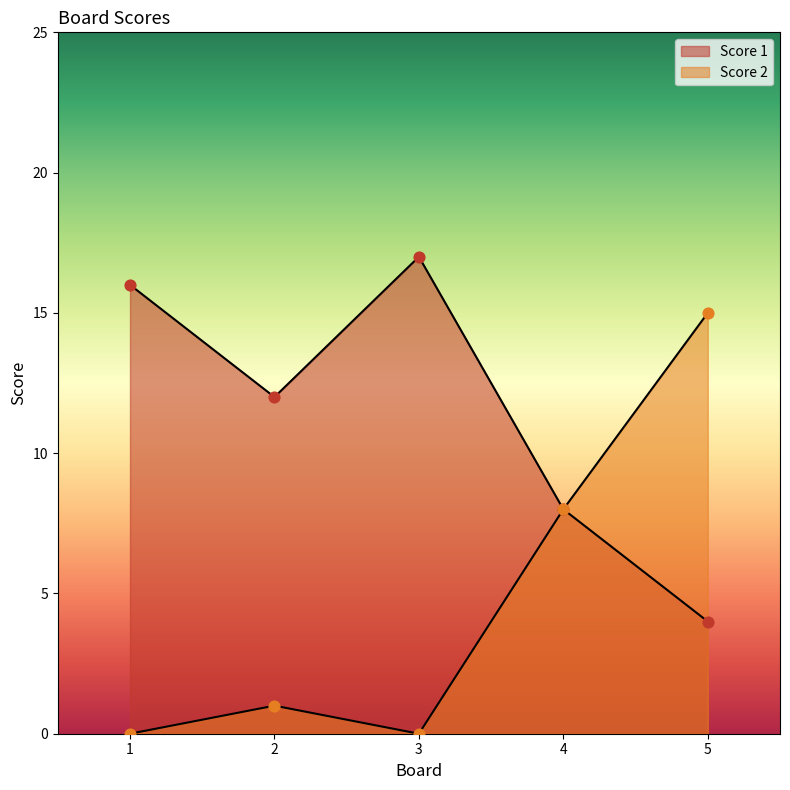

Which series has the widest spread of Y values?

Score 2